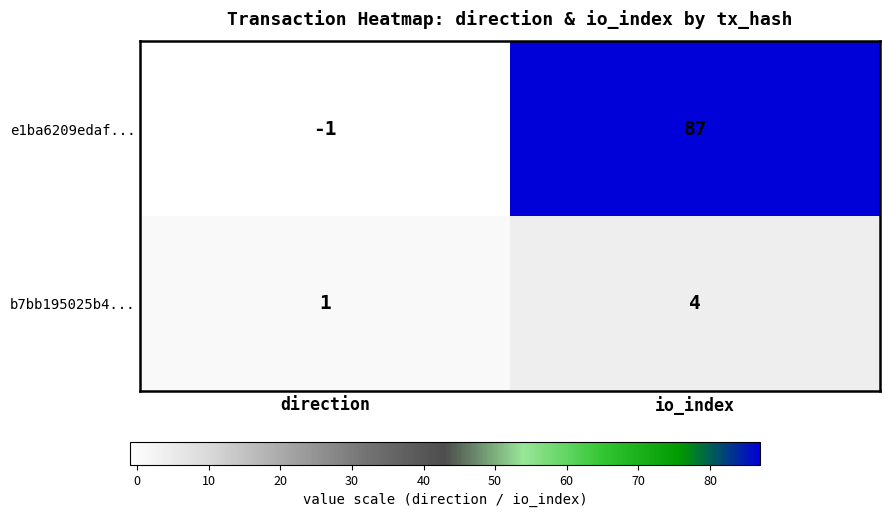

The e1ba6209edaf... series shows -1 at direction. True or false?

True